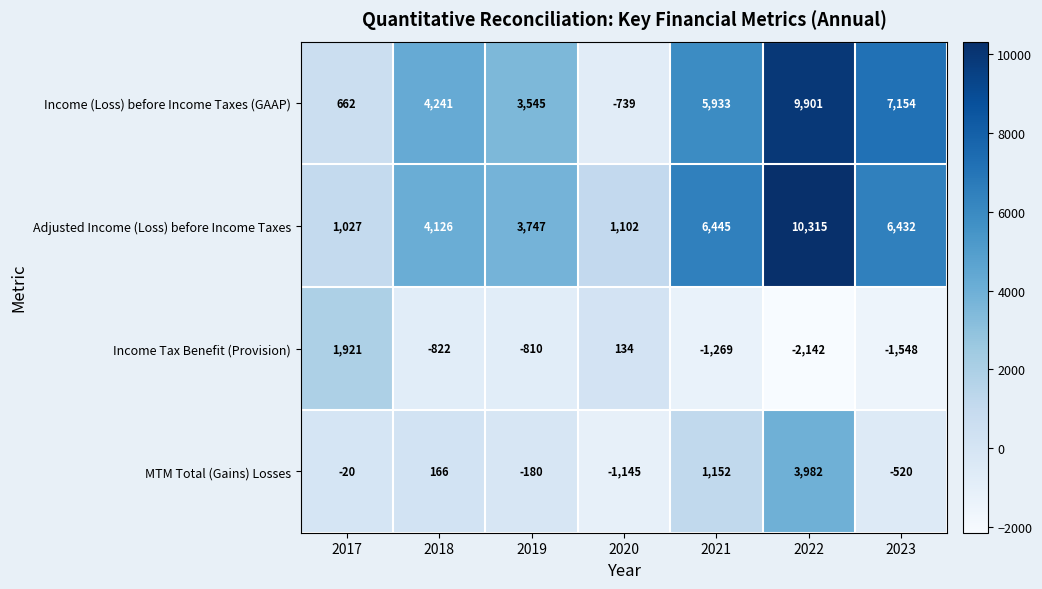

Which series has the largest total across all categories?

Adjusted Income (Loss) before Income Taxes